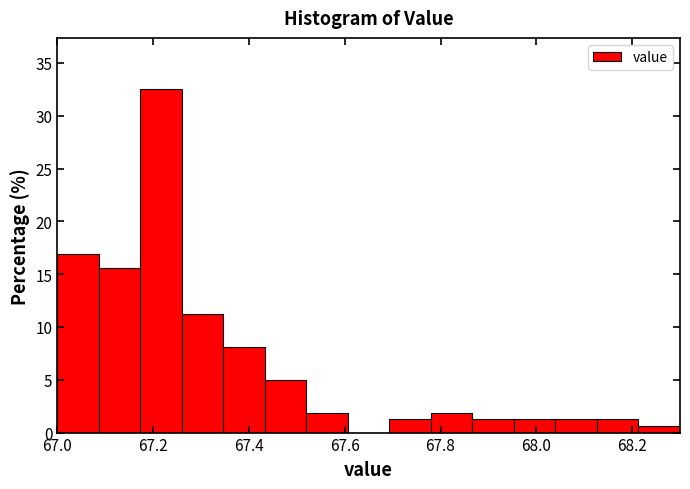

How tall is the bar that spans 67.26 to 67.34 on the x-axis? Neither the bar edges nor the heights are printed on the chart, so give them approximately, as read against the axes.

11.5